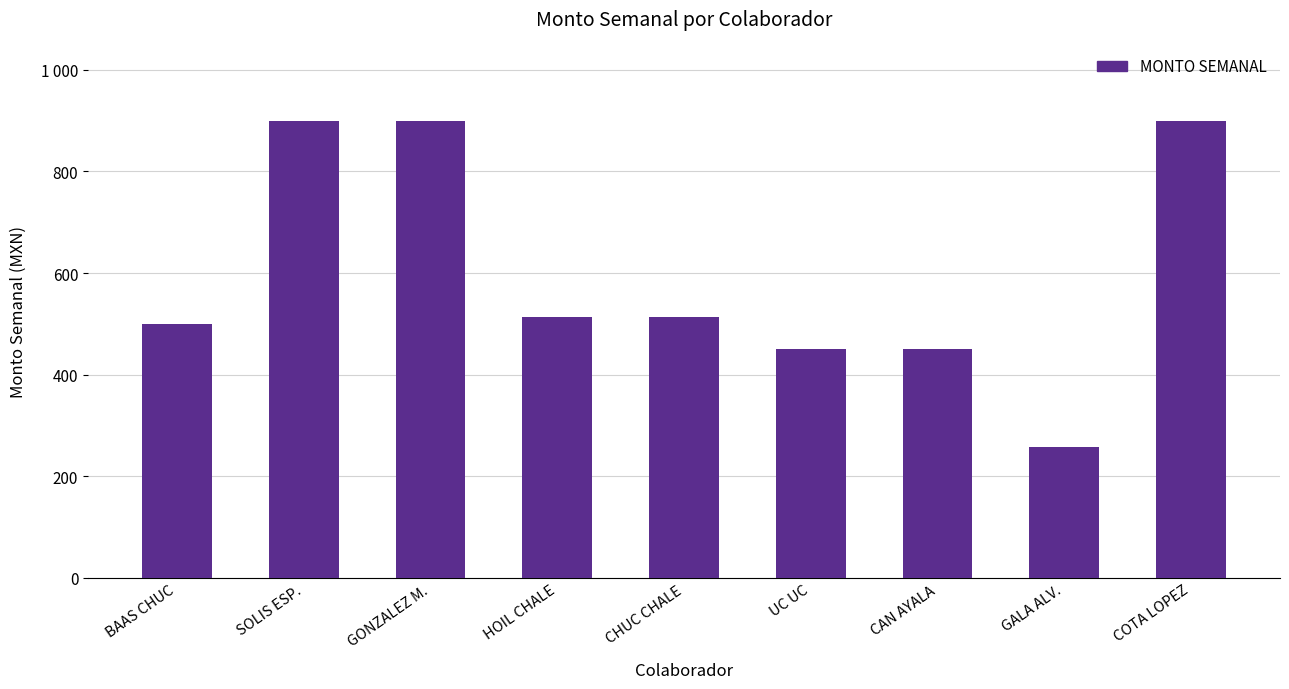

List the labels in order of value, smallest first.

GALA ALV., UC UC, CAN AYALA, BAAS CHUC, HOIL CHALE, CHUC CHALE, SOLIS ESP., GONZALEZ M., COTA LOPEZ